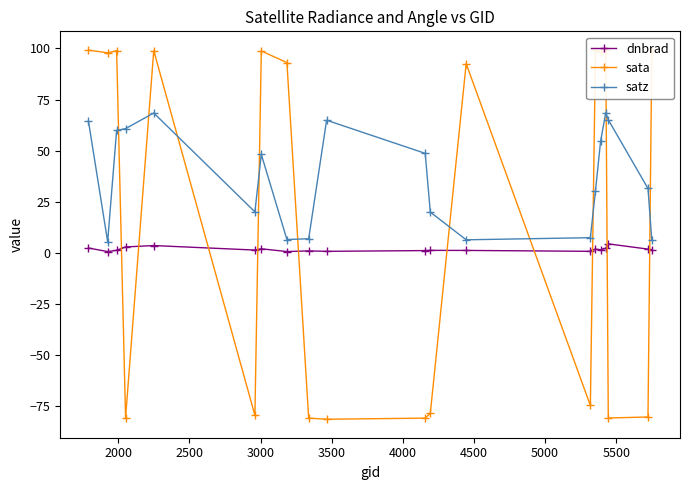

What is the sum of all dnbrad values?

32.0